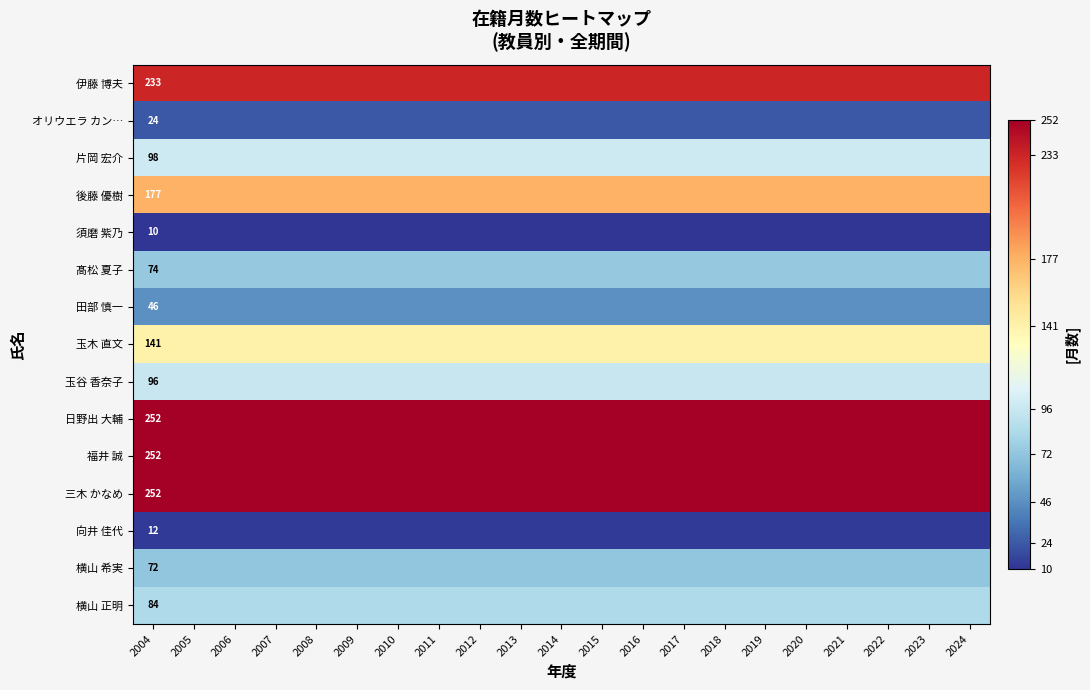

The value of 向井 佳代 at 2004 is 12. True or false?

True